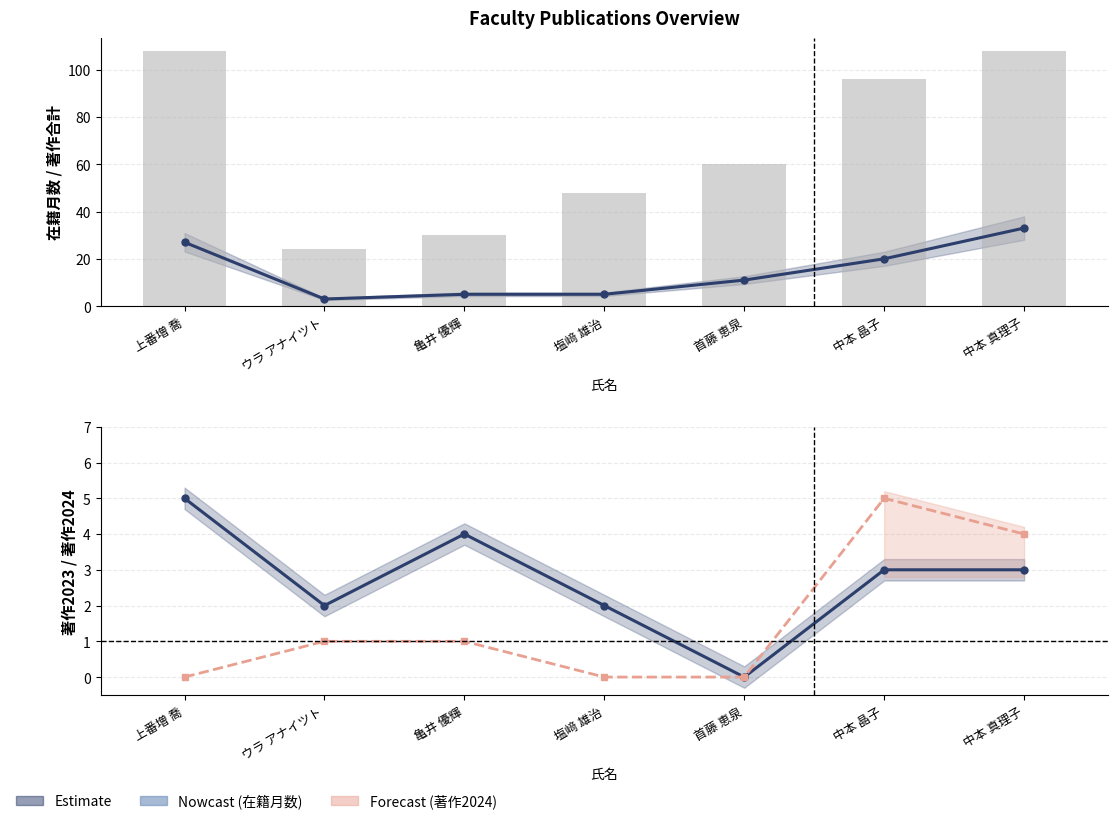

Reading left to right, what are all the values shown in this chart?

著作合計: 上番増 喬=27	ウラ アナイツト=3	亀井 優輝=5	塩﨑 雄治=5	首藤 恵泉=11	中本 晶子=20	中本 真理子=33
在籍月数: 上番増 喬=108	ウラ アナイツト=24	亀井 優輝=30	塩﨑 雄治=48	首藤 恵泉=60	中本 晶子=96	中本 真理子=108
著作2023: 上番増 喬=5	ウラ アナイツト=2	亀井 優輝=4	塩﨑 雄治=2	首藤 恵泉=0	中本 晶子=3	中本 真理子=3
著作2024: 上番増 喬=0	ウラ アナイツト=1	亀井 優輝=1	塩﨑 雄治=0	首藤 恵泉=0	中本 晶子=5	中本 真理子=4